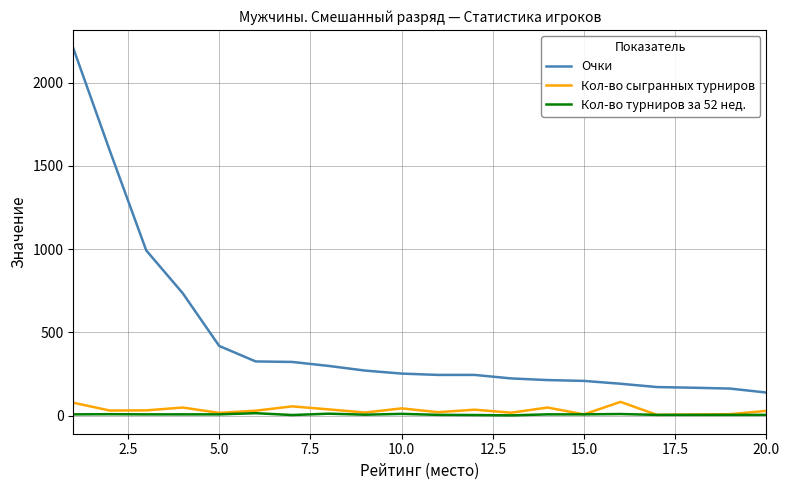

What is the highest value of the Кол-во сыгранных турниров series?

82